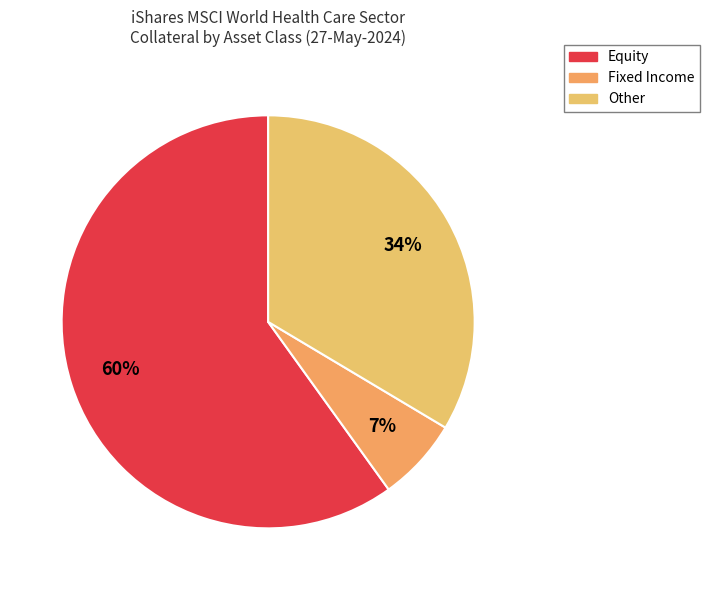

How many slices are in this pie chart?

3